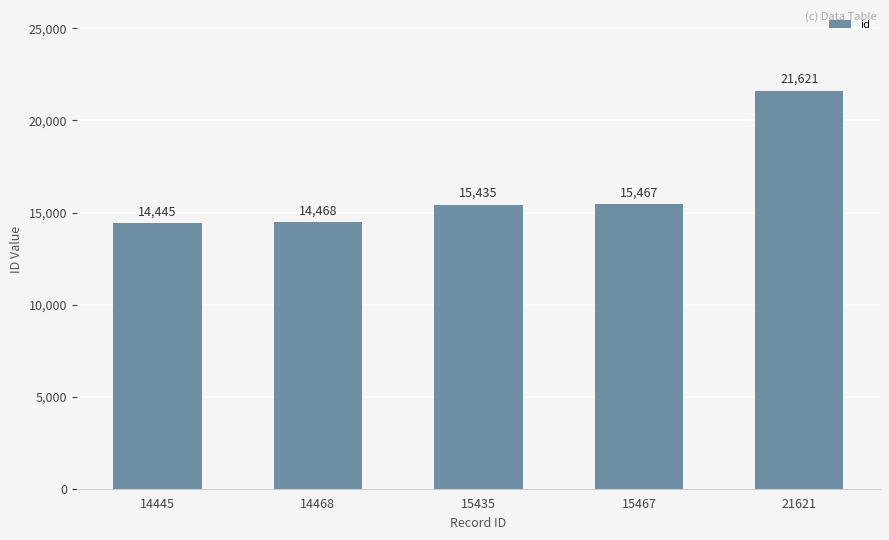

What is the change in value from 14445 to 15435?

+990